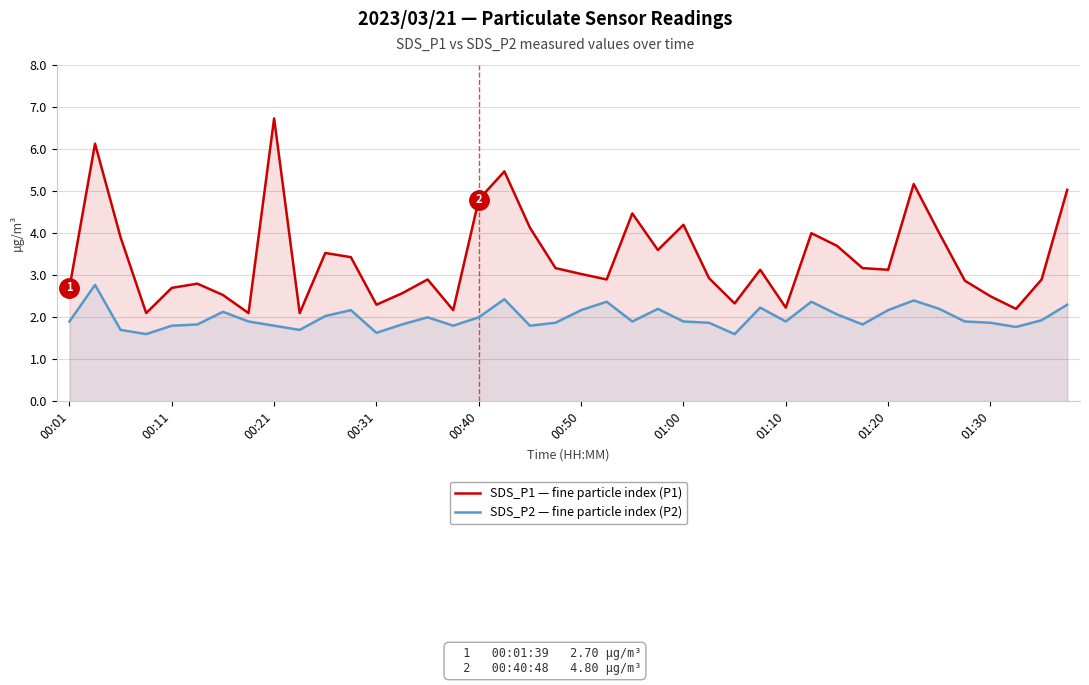

What is the minimum value for SDS_P1 (µg/m³)?

2.1